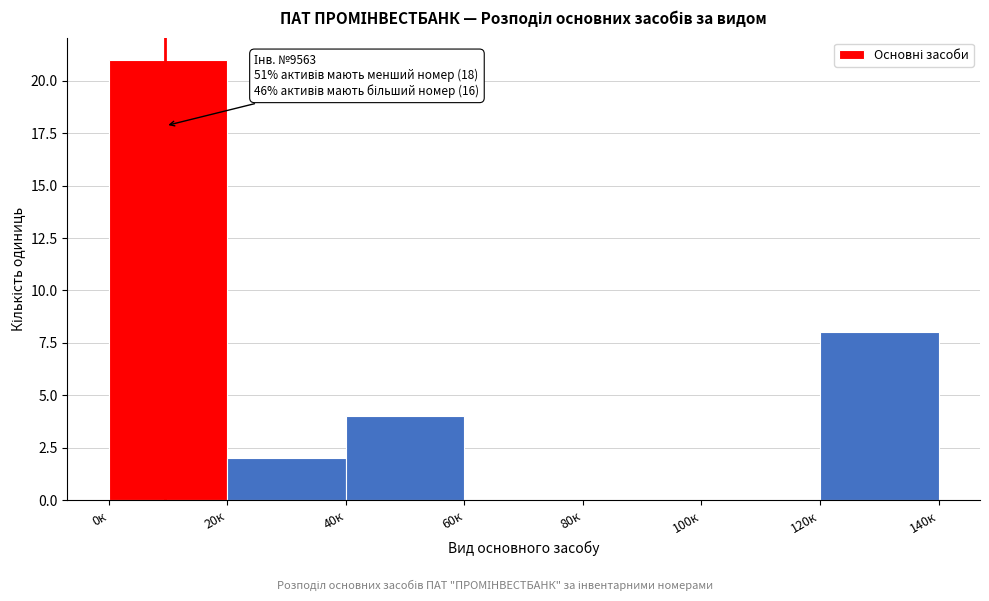

Reading right to left, extract all data points from this chart.

120к=8	100к=0	80к=0	60к=0	40к=4	20к=2	0к=21